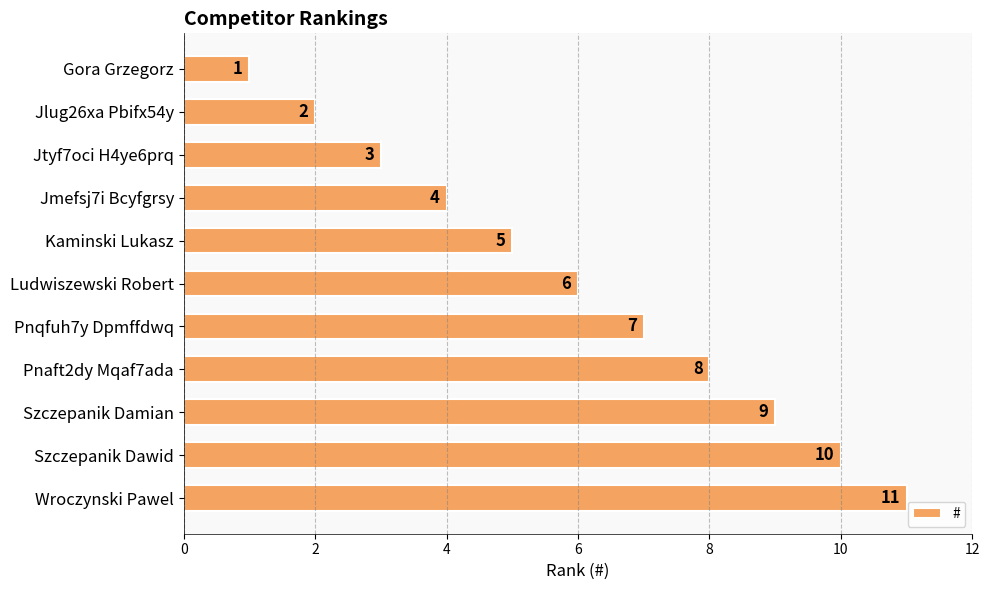

What is the label of the 8th bar from the bottom?

Jmefsj7i Bcyfgrsy